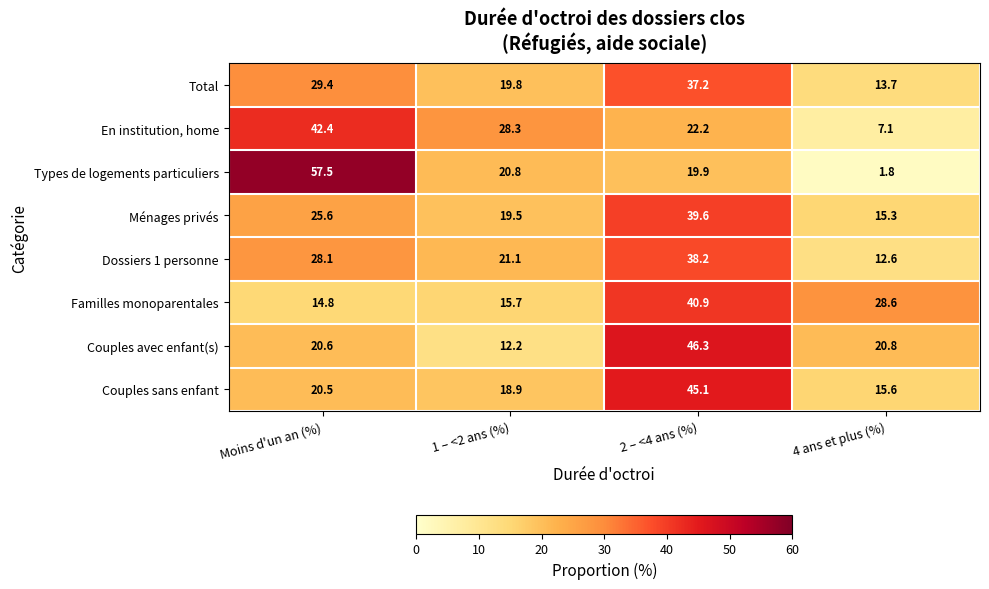

At how many categories does at least one series exceed 19?

4